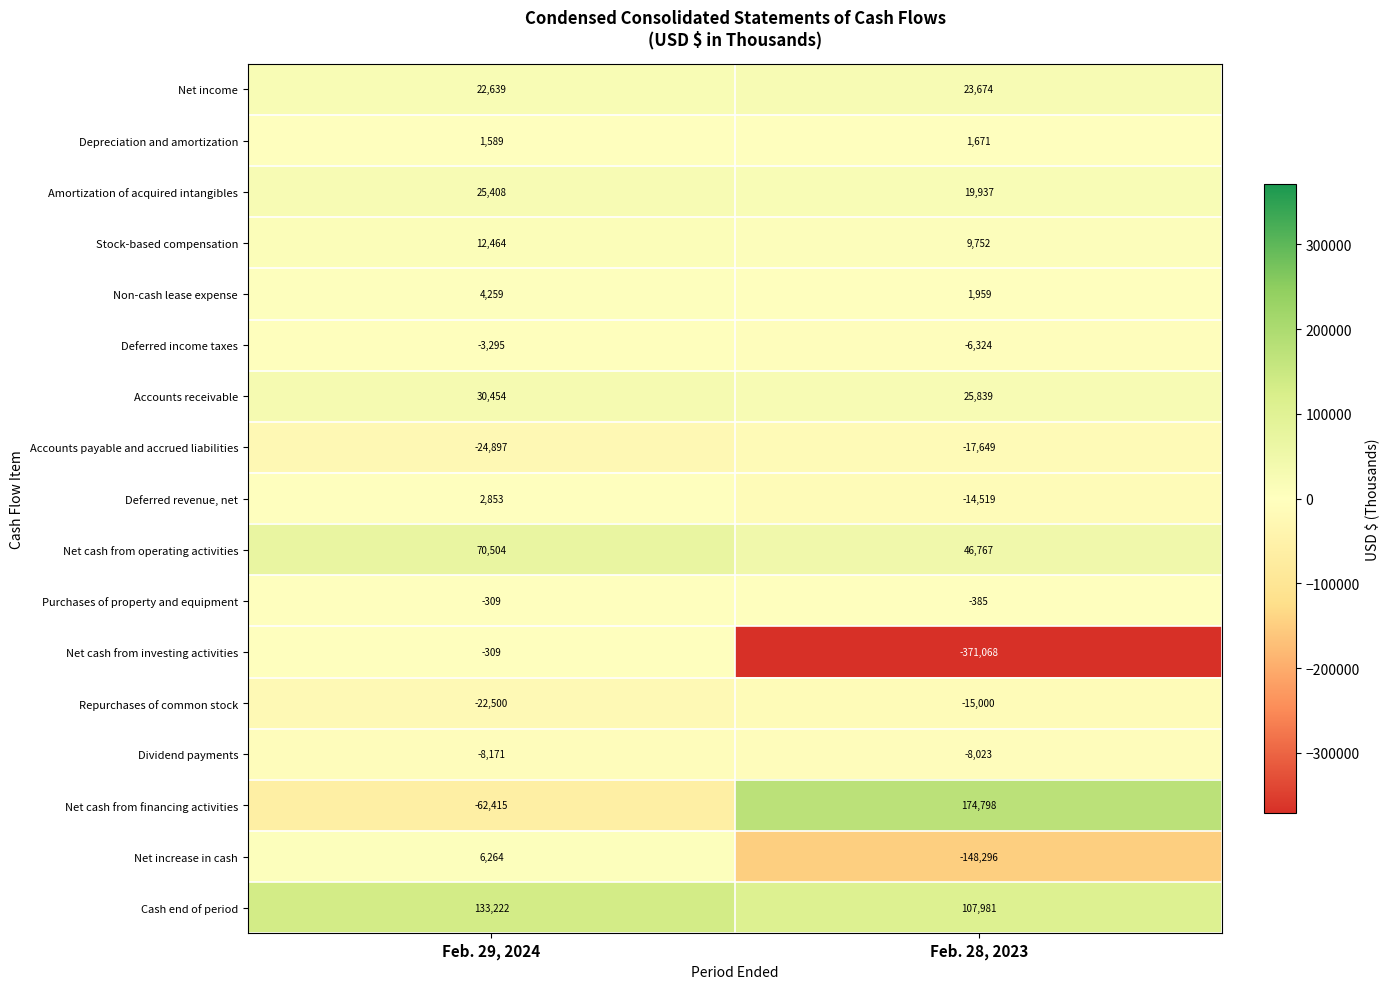

What is the greatest value displayed?

174798